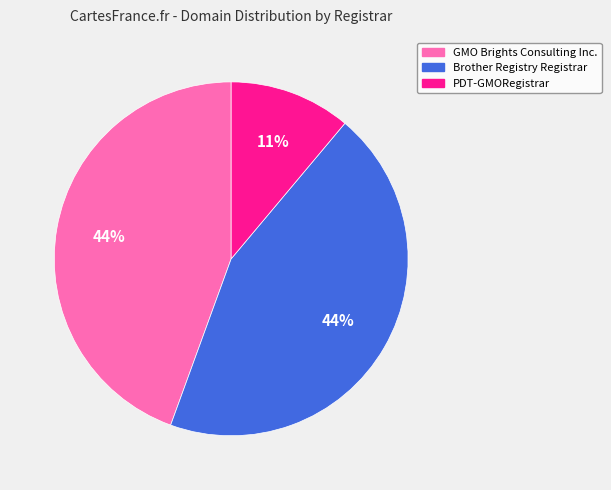

Does PDT-GMORegistrar represent more than half of the total?

No